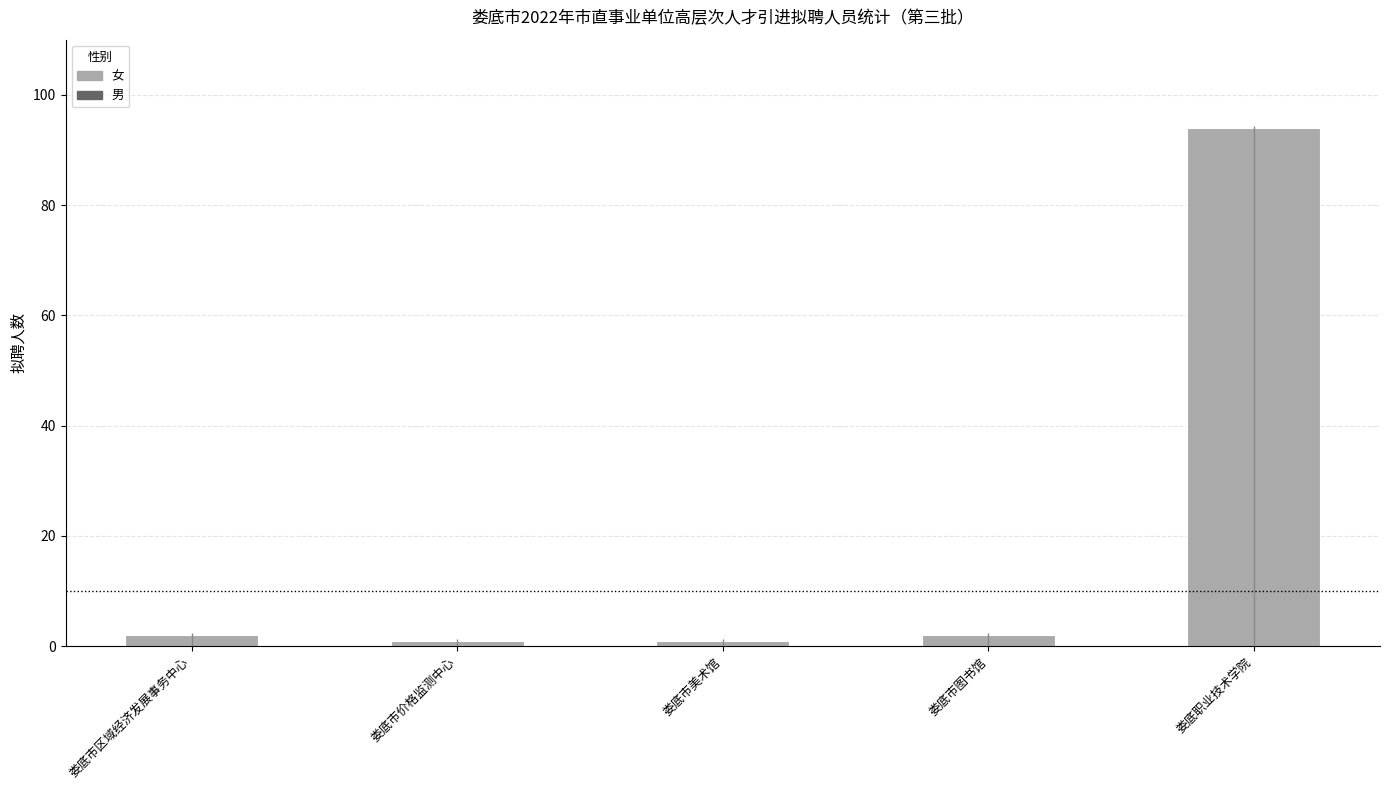

How many bars are there in total?

5